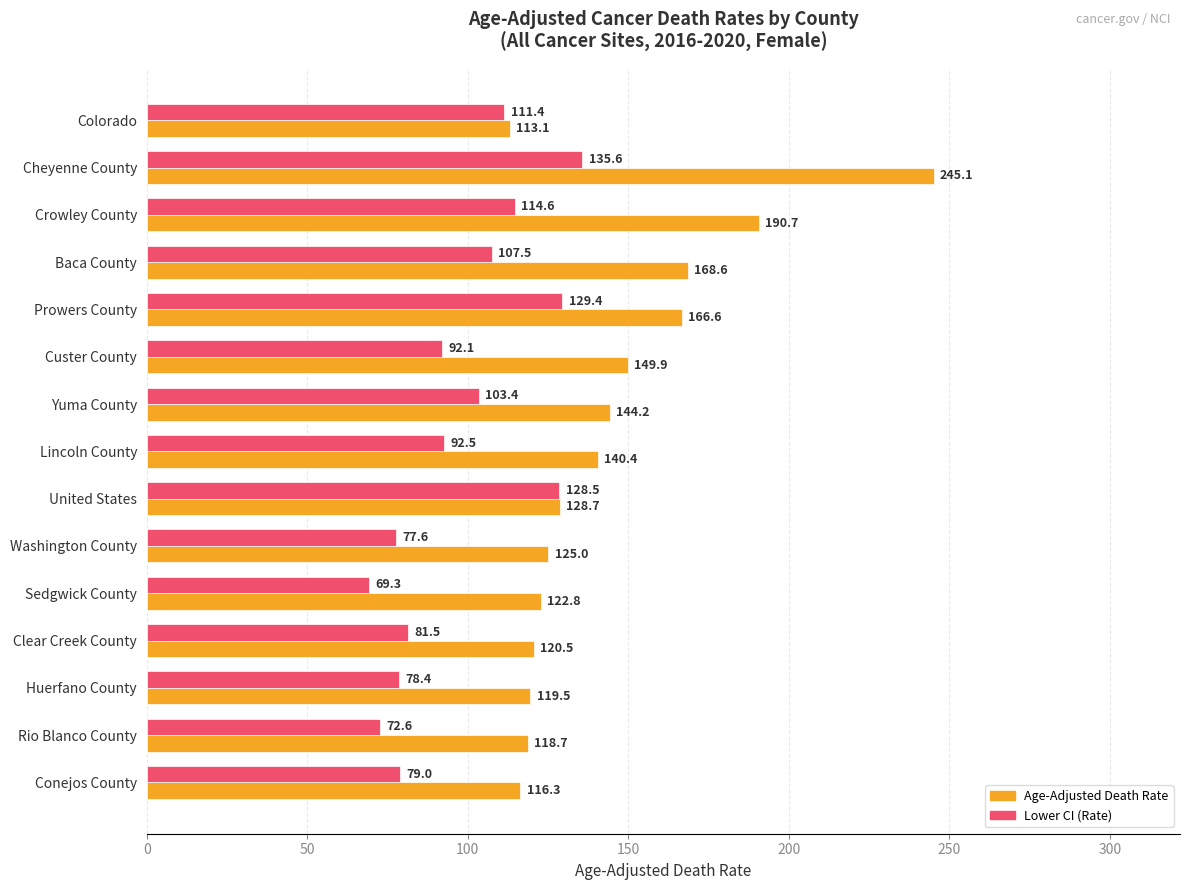

How many values in the Age-Adjusted Death Rate series are below 128?

7